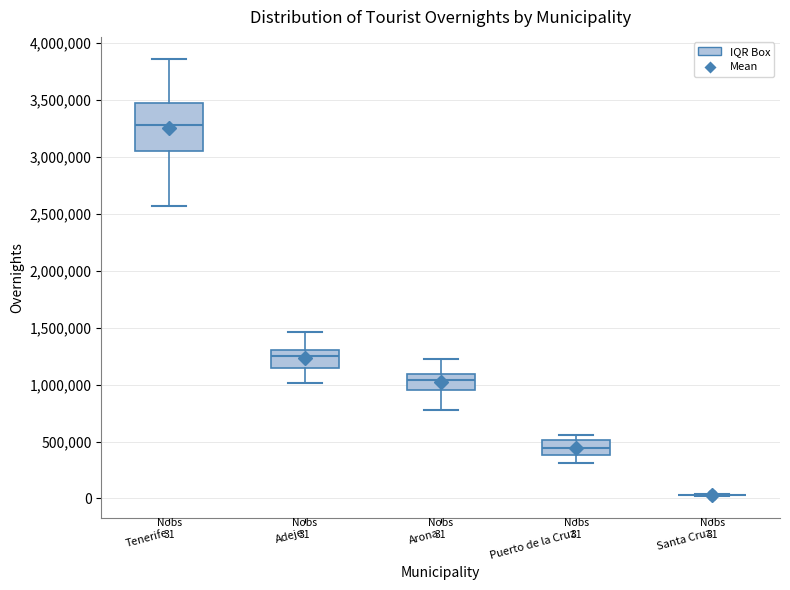

Comparing the boxes themselves (not the whiskers), which one is the tallest?

Tenerife